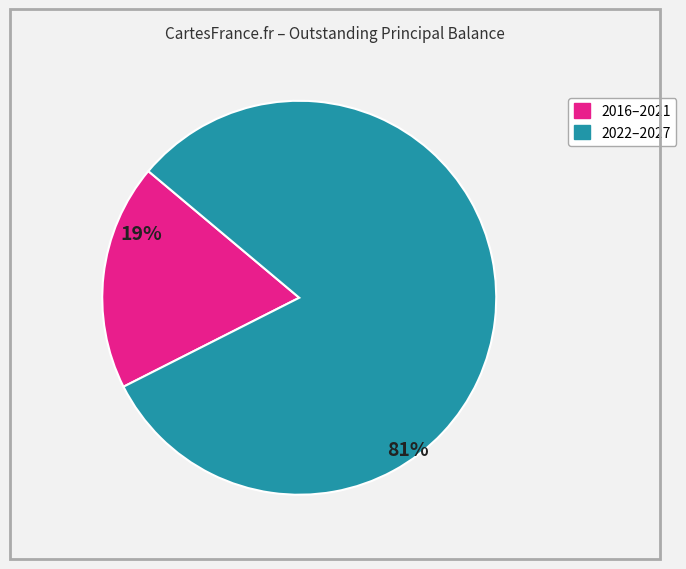

Is there a majority slice in this chart?

Yes